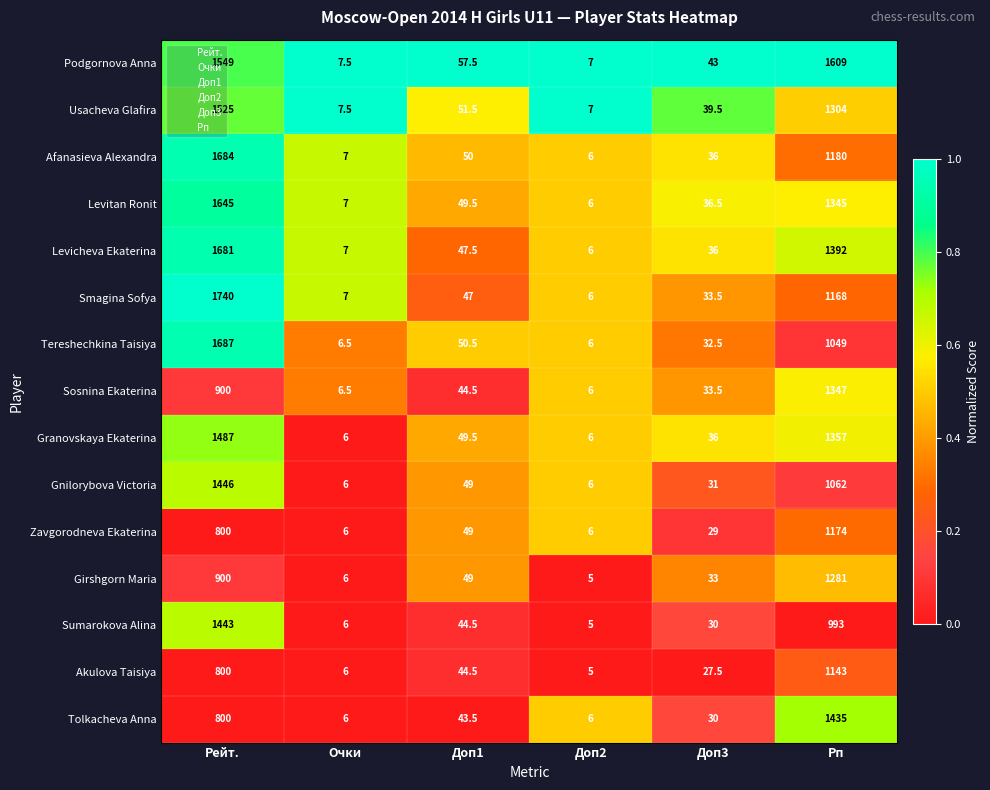

True or false: Tereshechkina Taisiya has a value of 3.4 at Доп2.

False